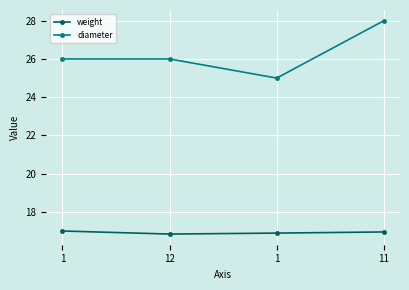

The diameter series shows 25.0 at 1. True or false?

True